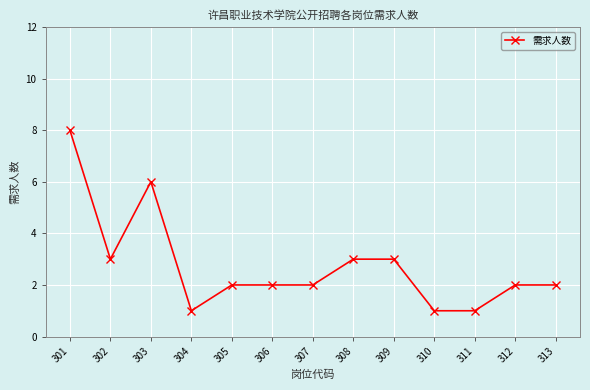

Where is the first local maximum?

303